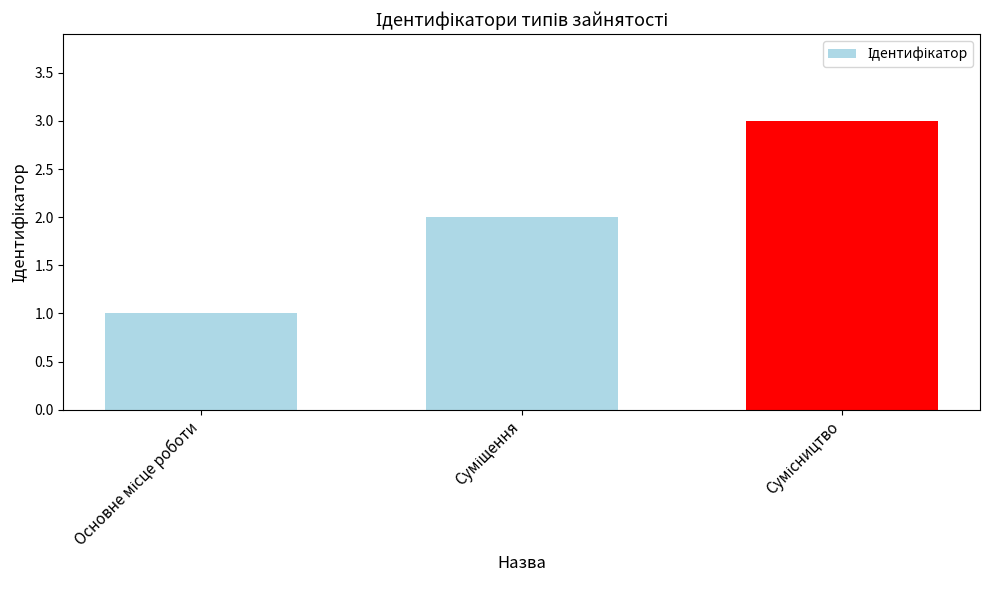

What is the smallest value displayed?

1